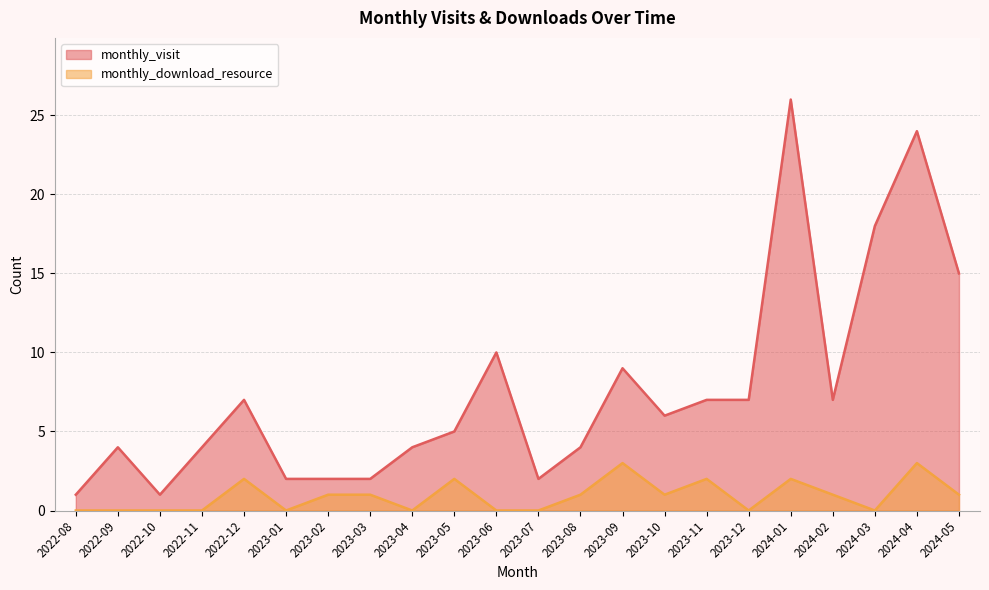

The monthly_visit series shows 1 at 2023-02. True or false?

False